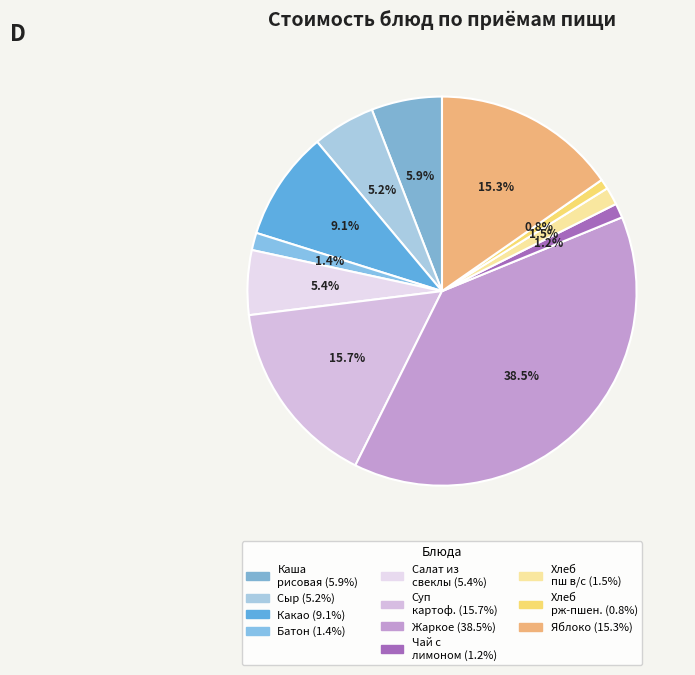

Count the number of slices in the pie.

11